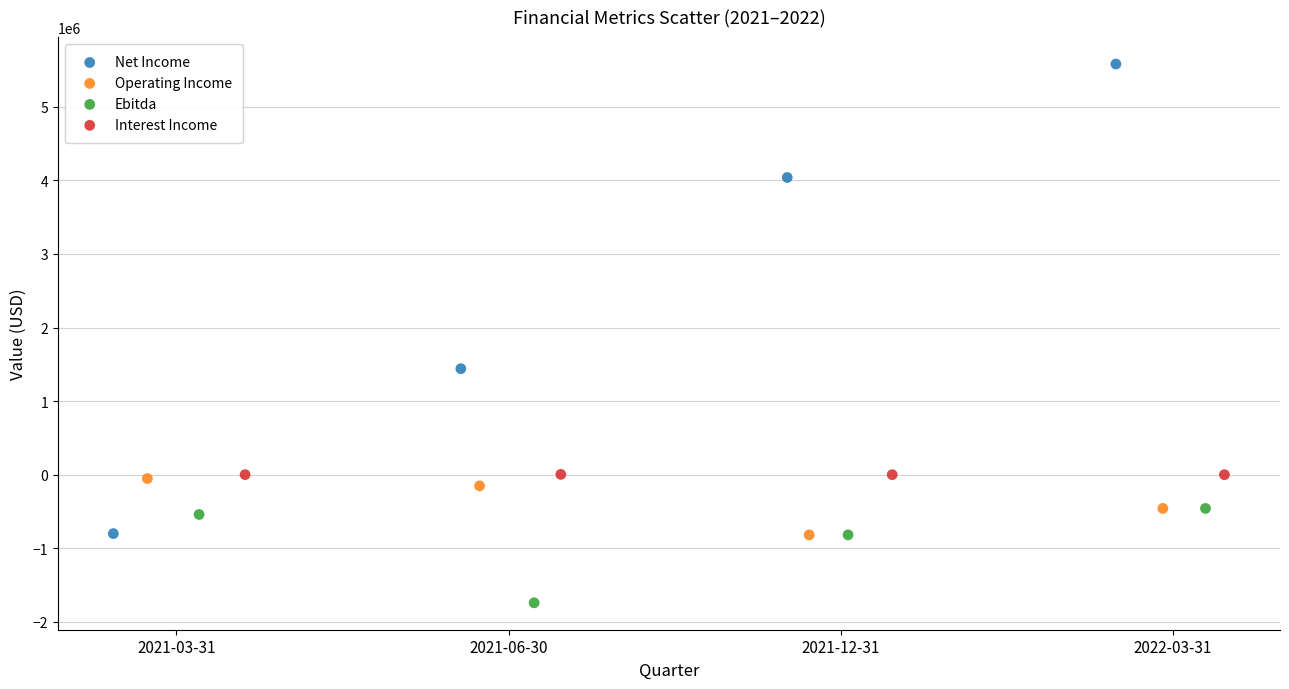

Which series contains the highest Y value?

Net Income